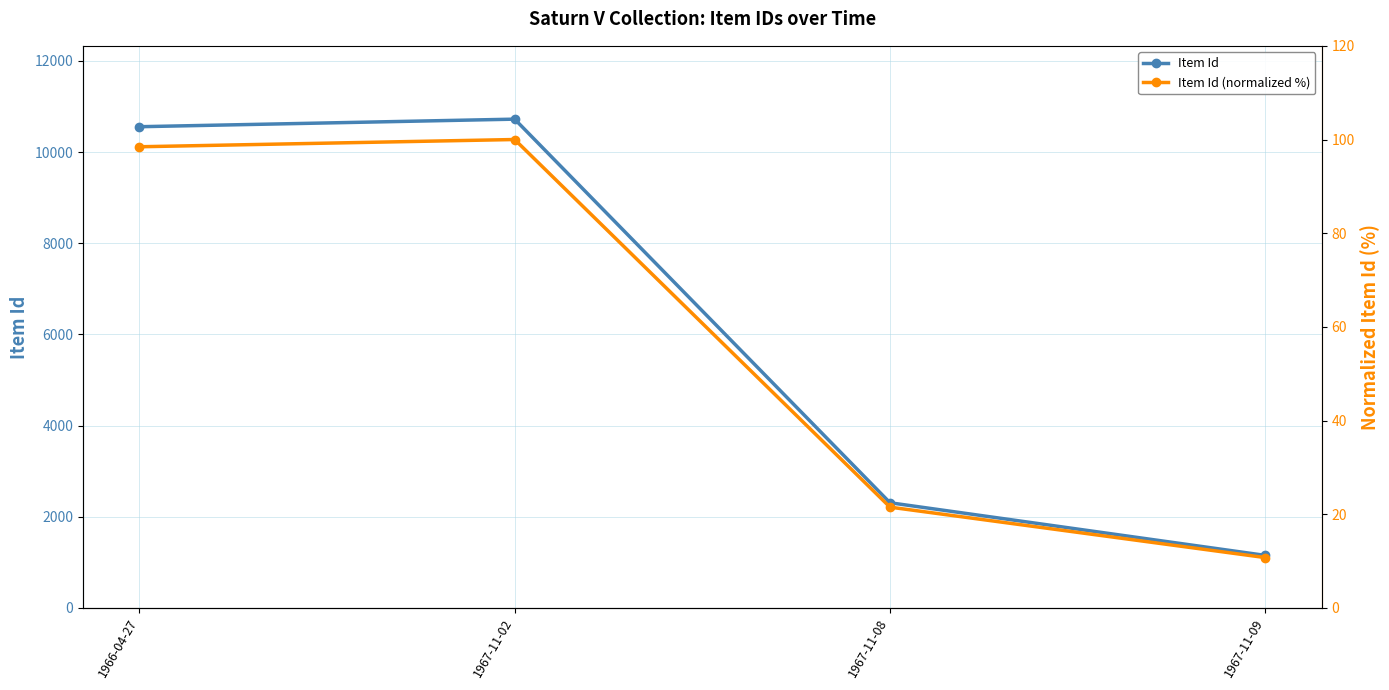

How many data points in Item Id (normalized %) are above 98?

2